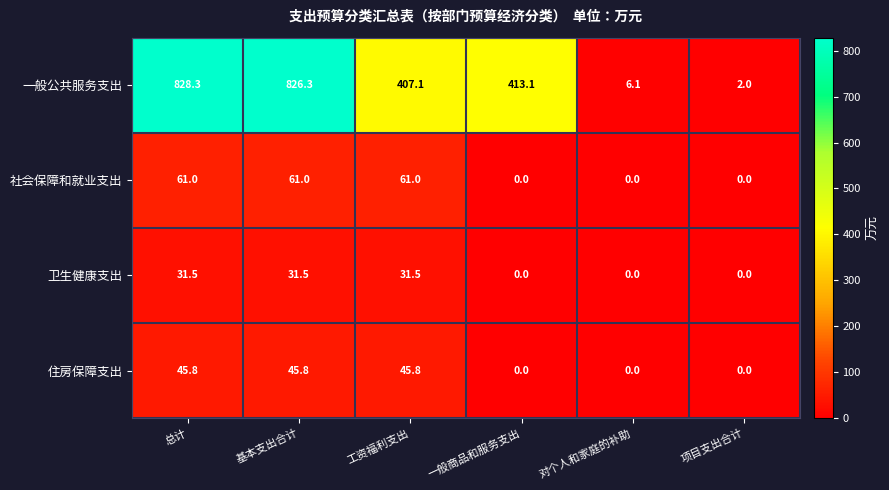

Is it true that 卫生健康支出 equals 0.0 at 一般商品和服务支出?

True